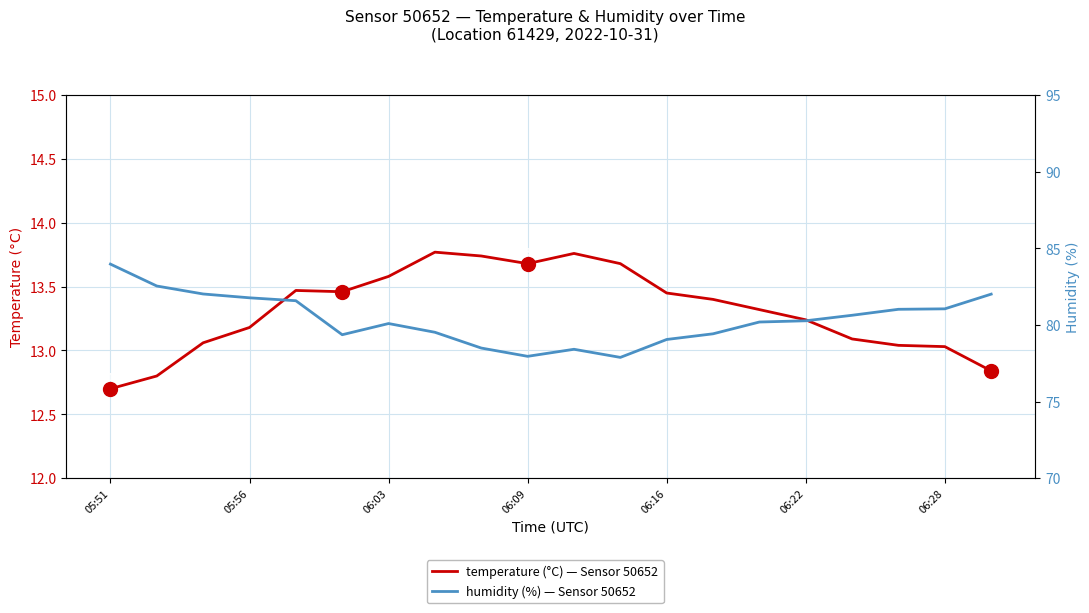

List the series in order of their overall mean, highest first.

humidity, temperature